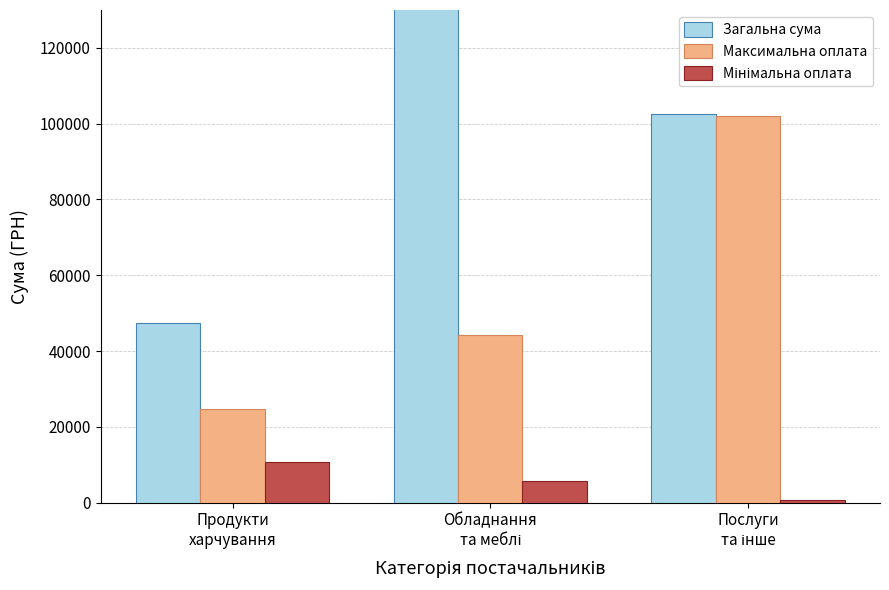

What is the label of the 2nd bar from the right?

Обладнання
та меблі